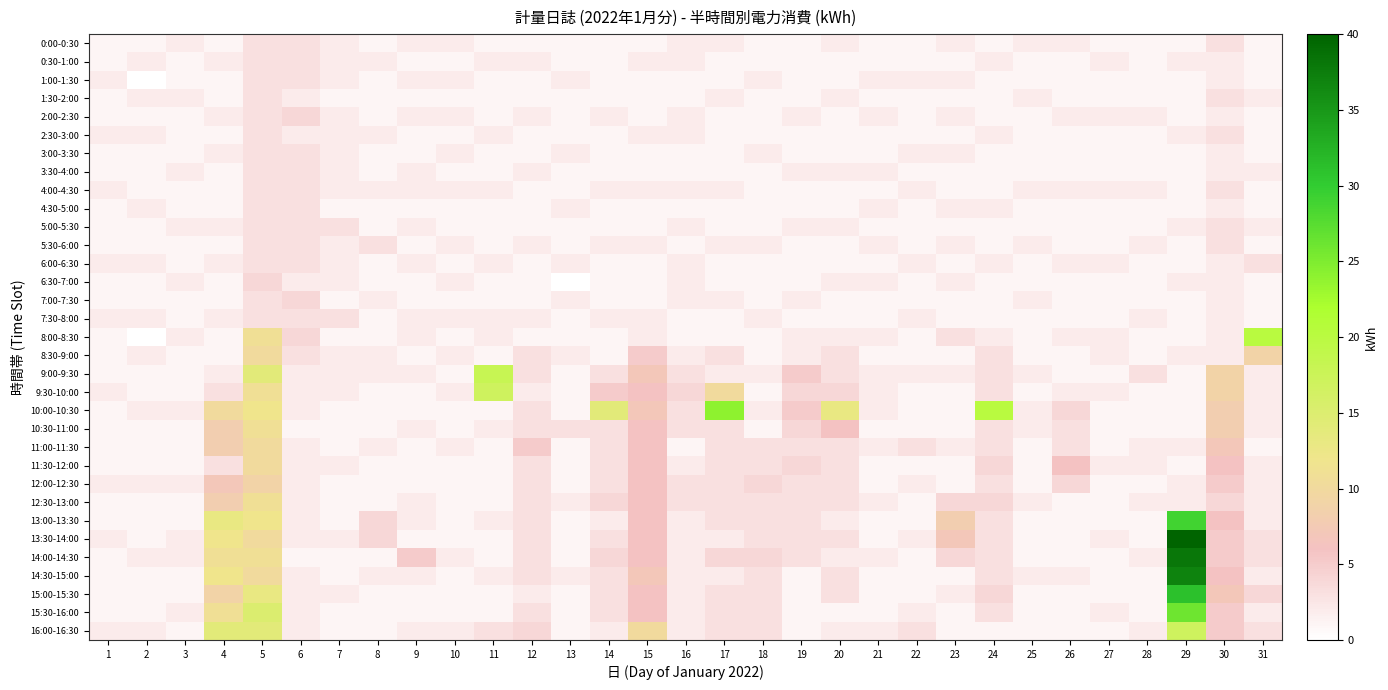

What is the total value across all series at 20?

80